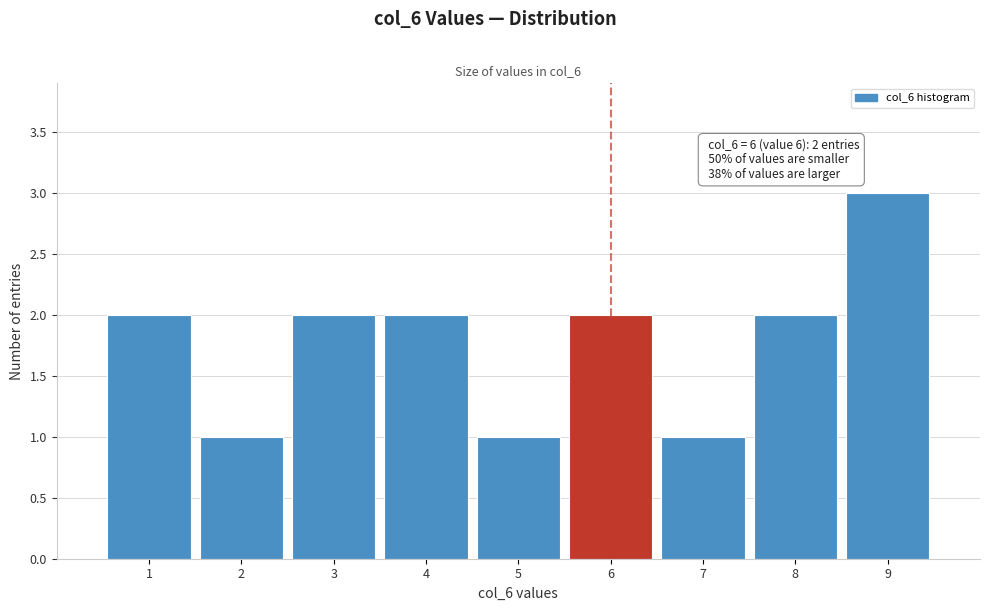

Reading left to right, extract all data points from this chart.

1=2	2=1	3=2	4=2	5=1	6=2	7=1	8=2	9=3